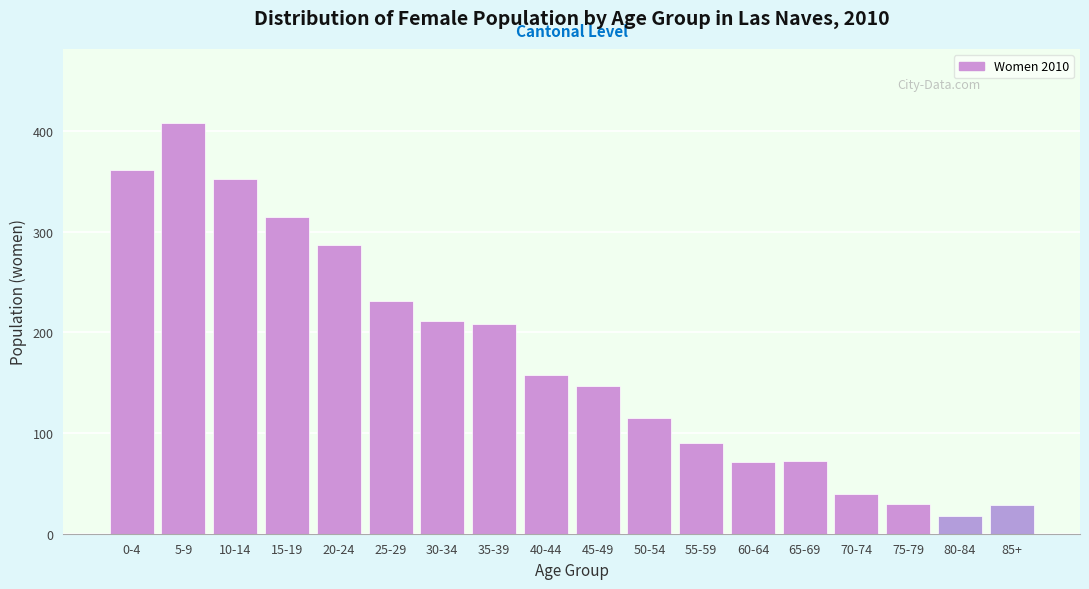

What is the average value?

175